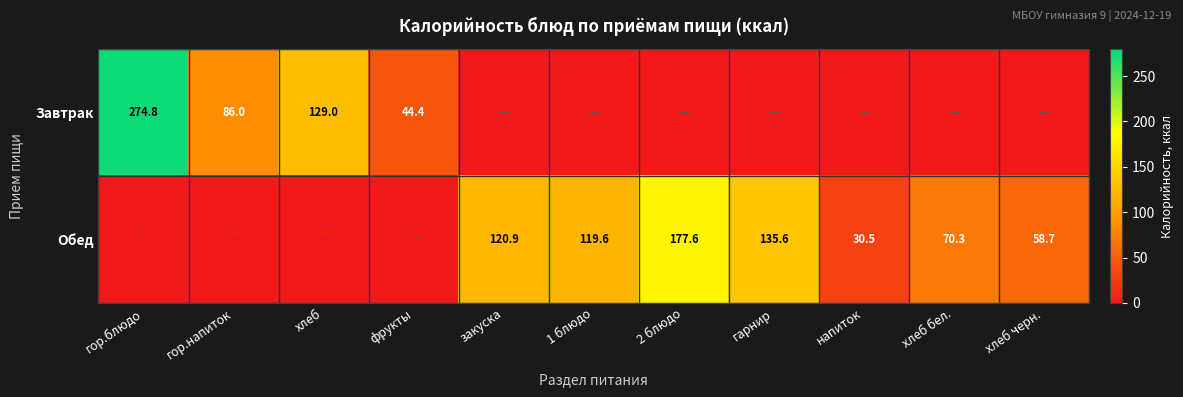

The value of Обед at хлеб бел. is 70.3. True or false?

True